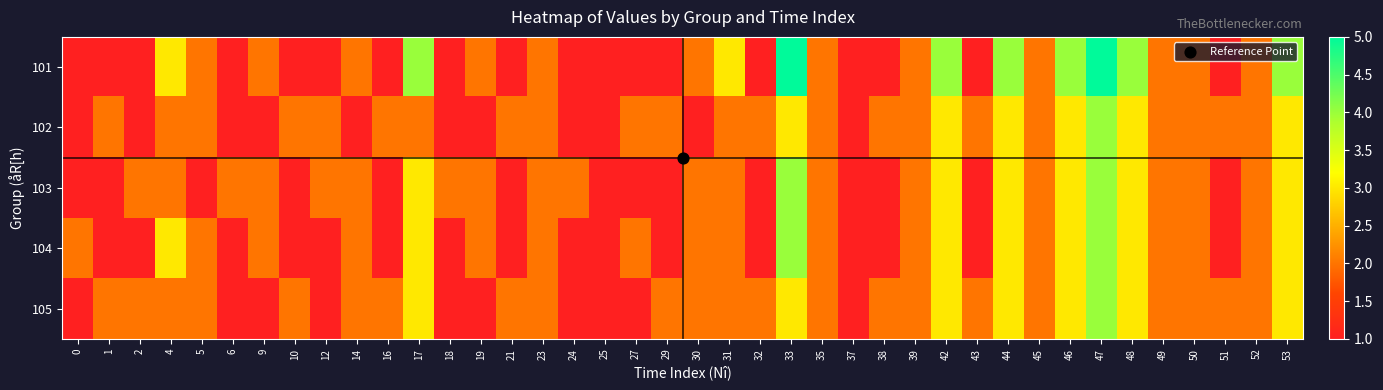

Reading right to left, extract all data points from this chart.

101: 53=4	52=2	51=1	50=2	49=2	48=4	47=5	46=4	45=2	44=4	43=1	42=4	39=2	38=1	37=1	35=2	33=5	32=1	31=3	30=2	29=1	27=1	25=1	24=1	23=2	21=1	19=2	18=1	17=4	16=1	14=2	12=1	10=1	9=2	6=1	5=2	4=3	2=1	1=1	0=1
102: 53=3	52=2	51=2	50=2	49=2	48=3	47=4	46=3	45=2	44=3	43=2	42=3	39=2	38=2	37=1	35=2	33=3	32=2	31=2	30=1	29=2	27=2	25=1	24=1	23=2	21=2	19=1	18=1	17=2	16=2	14=1	12=2	10=2	9=1	6=1	5=2	4=2	2=1	1=2	0=1
103: 53=3	52=2	51=1	50=2	49=2	48=3	47=4	46=3	45=2	44=3	43=1	42=3	39=2	38=1	37=1	35=2	33=4	32=1	31=2	30=2	29=1	27=1	25=1	24=2	23=2	21=1	19=2	18=2	17=3	16=1	14=2	12=2	10=1	9=2	6=2	5=1	4=2	2=2	1=1	0=1
104: 53=3	52=2	51=1	50=2	49=2	48=3	47=4	46=3	45=2	44=3	43=1	42=3	39=2	38=1	37=1	35=2	33=4	32=1	31=2	30=2	29=1	27=2	25=1	24=1	23=2	21=1	19=2	18=1	17=3	16=1	14=2	12=1	10=1	9=2	6=1	5=2	4=3	2=1	1=1	0=2
105: 53=3	52=2	51=2	50=2	49=2	48=3	47=4	46=3	45=2	44=3	43=2	42=3	39=2	38=2	37=1	35=2	33=3	32=2	31=2	30=2	29=2	27=1	25=1	24=1	23=2	21=2	19=1	18=1	17=3	16=2	14=2	12=1	10=2	9=1	6=1	5=2	4=2	2=2	1=2	0=1